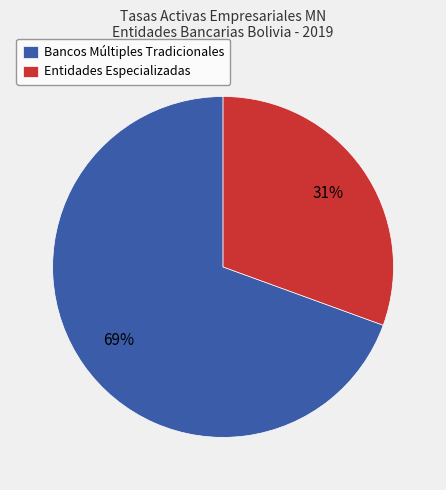

The Entidades Especializadas slice represents 31% of the pie. True or false?

True